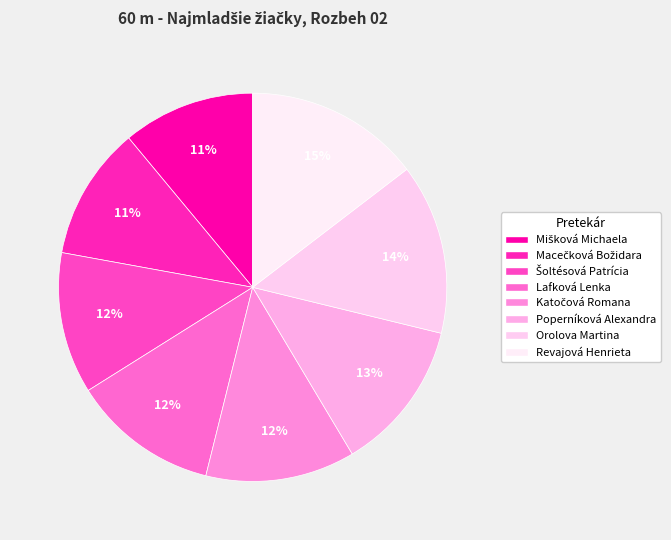

Rank the categories by value from lowest to highest.

Mišková Michaela, Macečková Božidara, Šoltésová Patrícia, Lafková Lenka, Katočová Romana, Poperníková Alexandra, Orolova Martina, Revajová Henrieta